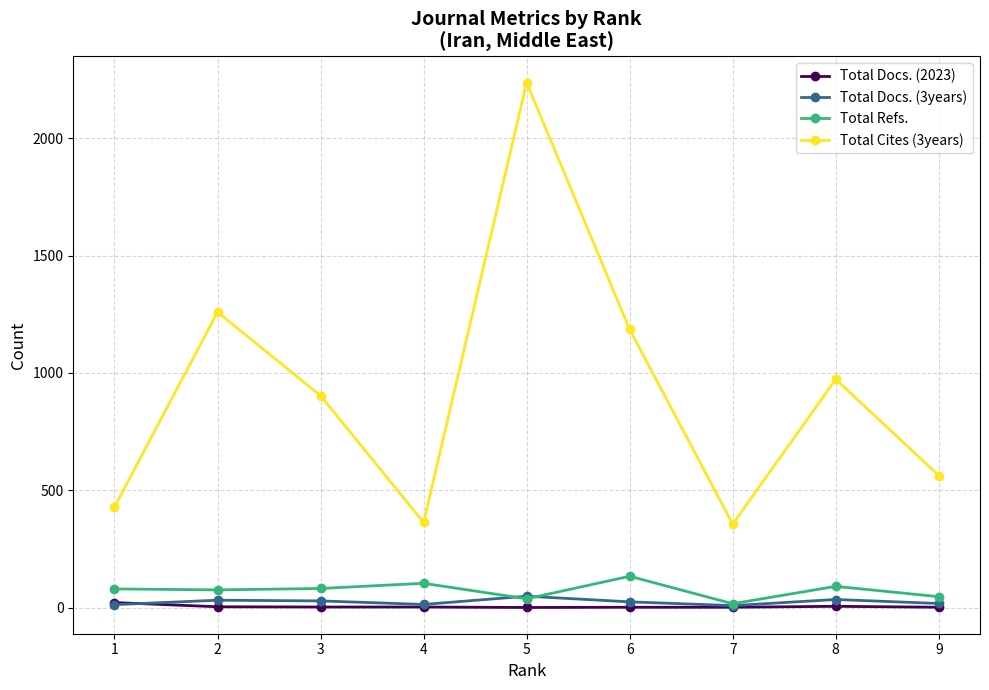

Which series has the largest range (max minus min)?

Total Cites (3years)